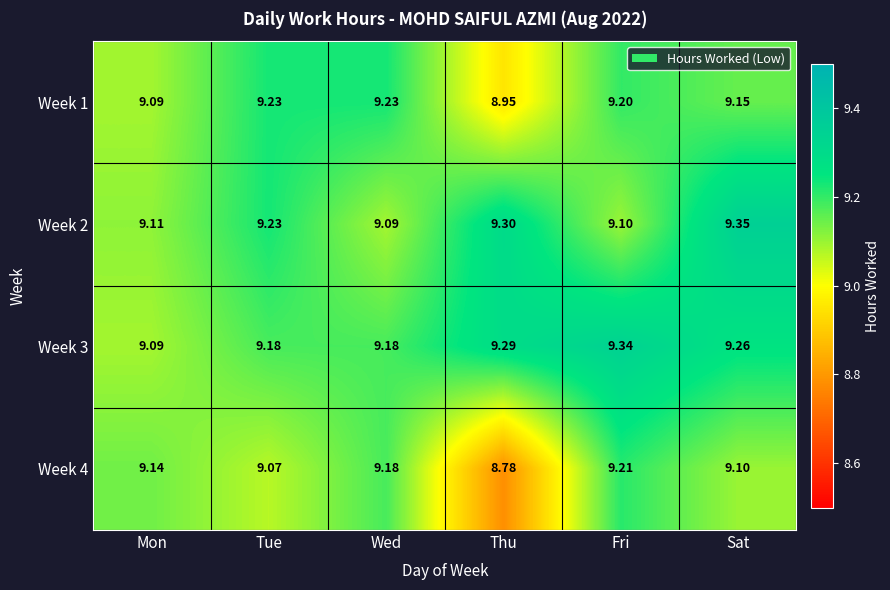

List the labels in order of Week 4 value, smallest first.

Thu, Tue, Sat, Mon, Wed, Fri